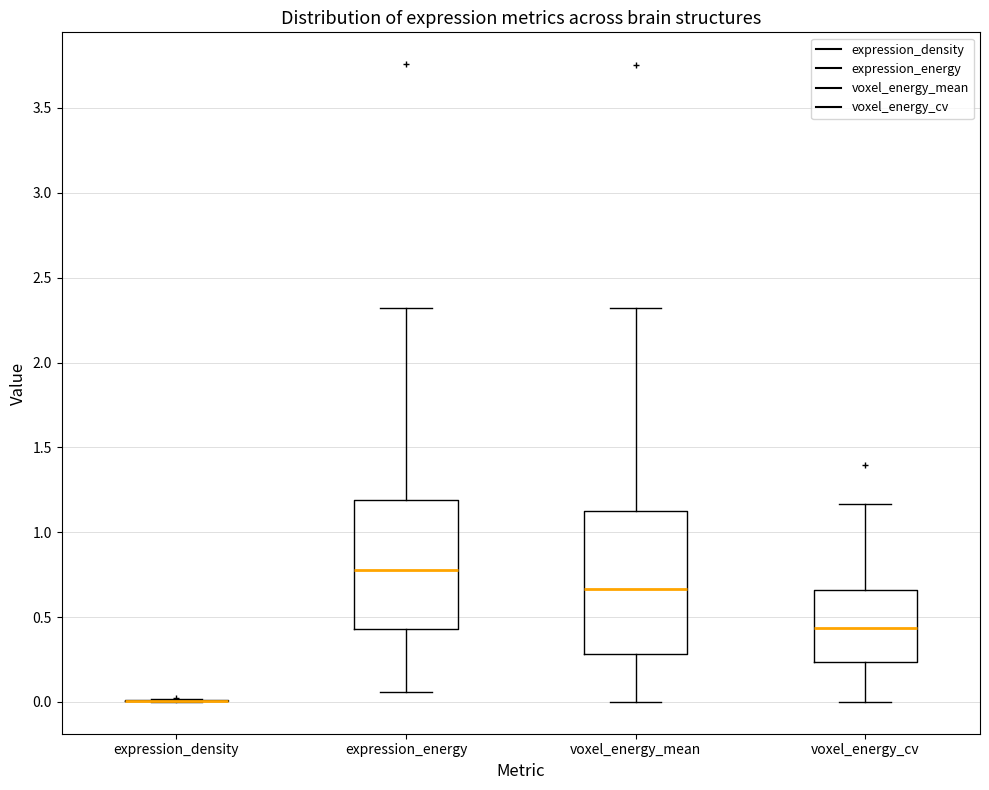

Which box is the tallest, from its lower edge to its upper edge?

voxel_energy_mean